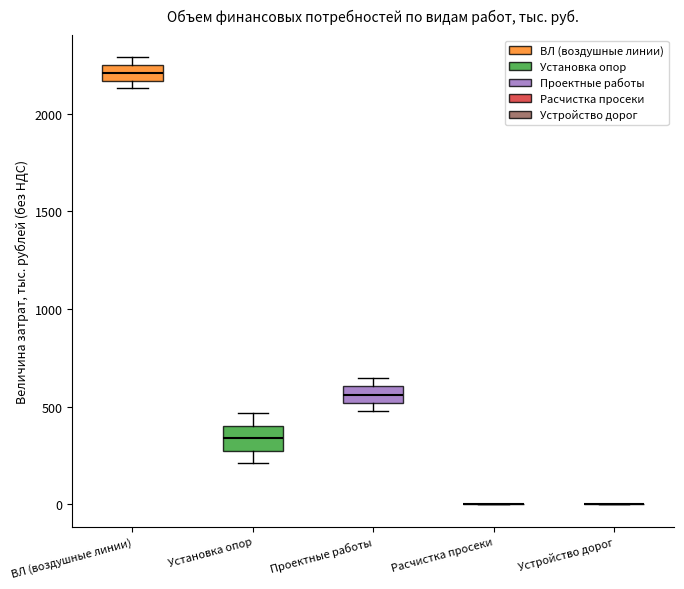

Where is the upper edge of the box for ВЛ (воздушные линии) on the y-axis? The values are not printed on the chart, so give them approximately, as read against the axis.

2250